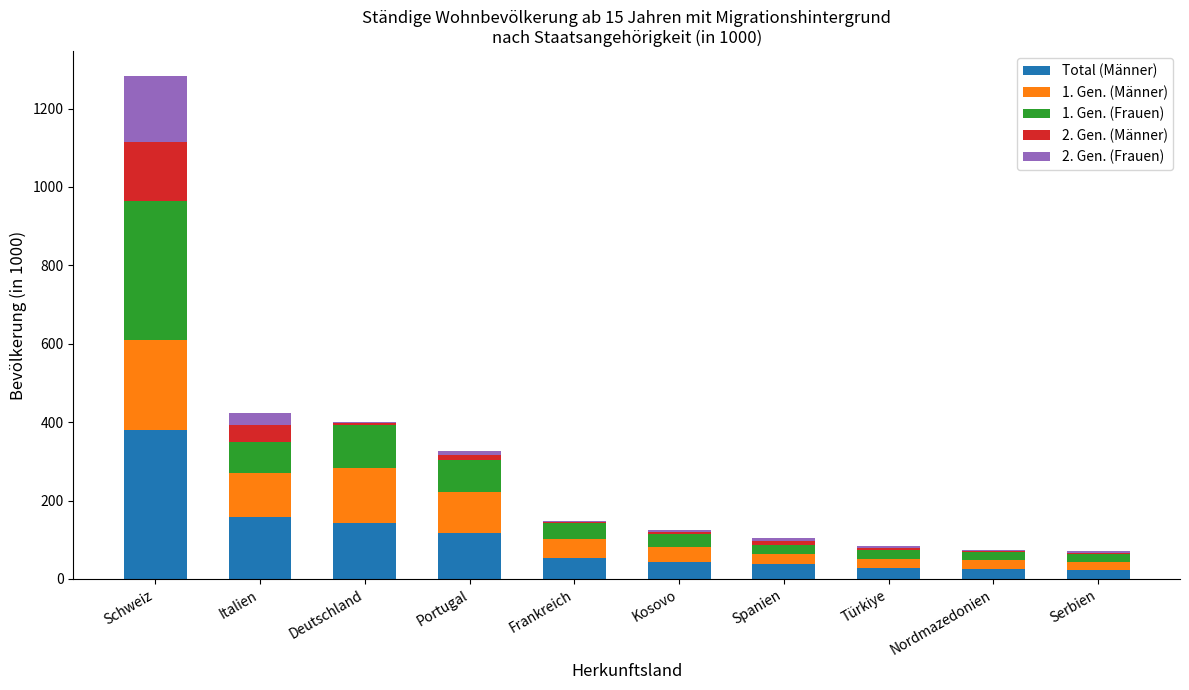

True or false: Total (Männer) has a value of 143.2 at Deutschland.

True